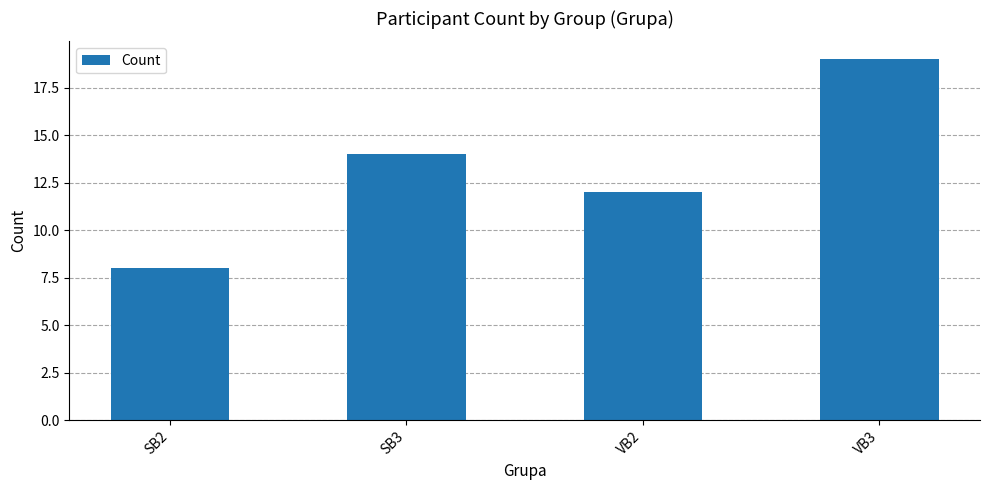

What is the value of the 3rd bar from the left?

12